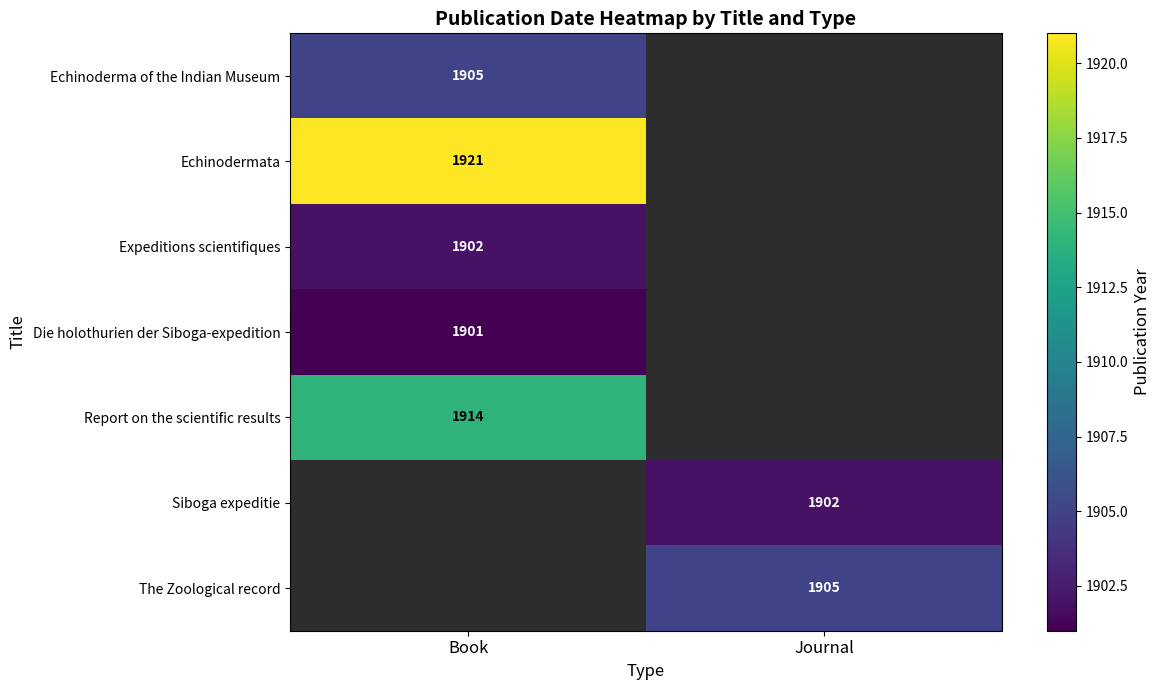

Is it true that Report on the scientific results equals 1914 at Book?

True